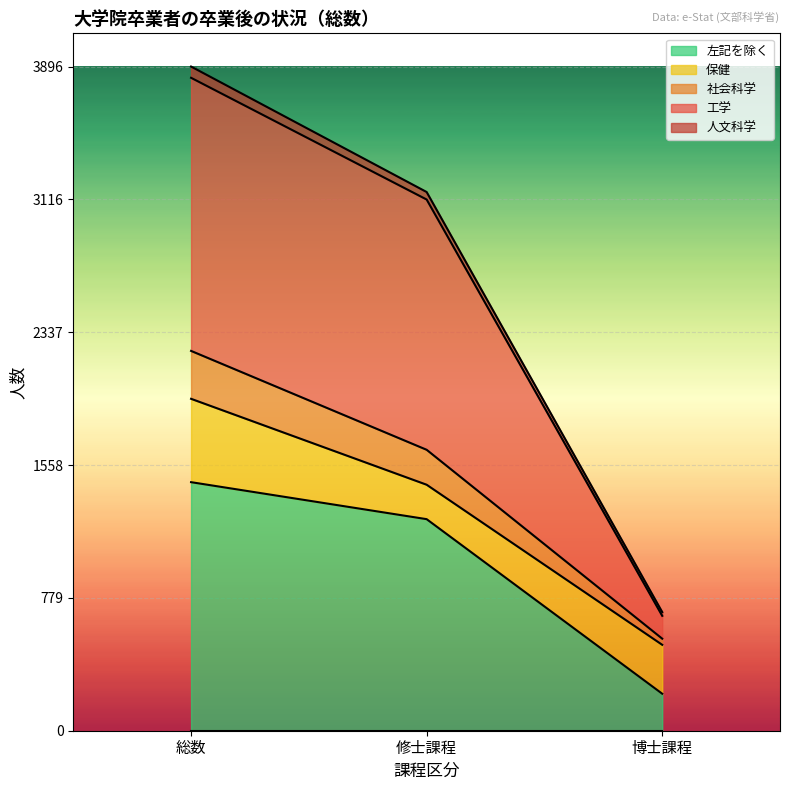

Which has a higher value, 総数 or 博士課程?

総数